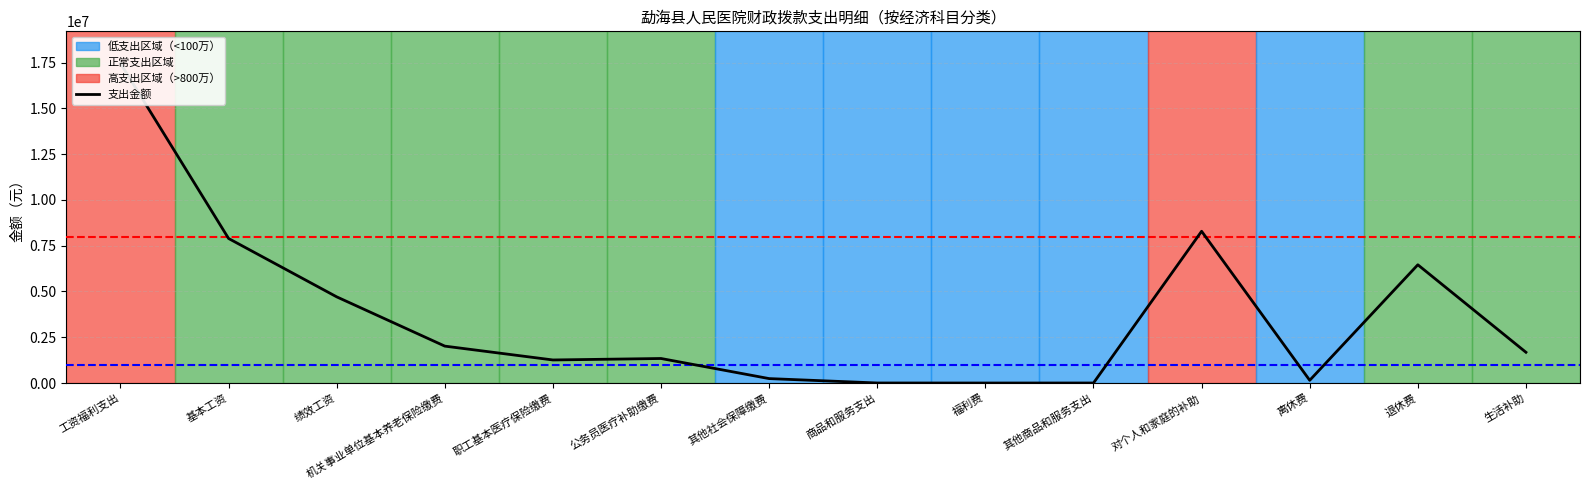

What is the sum of all values?

51496849.5